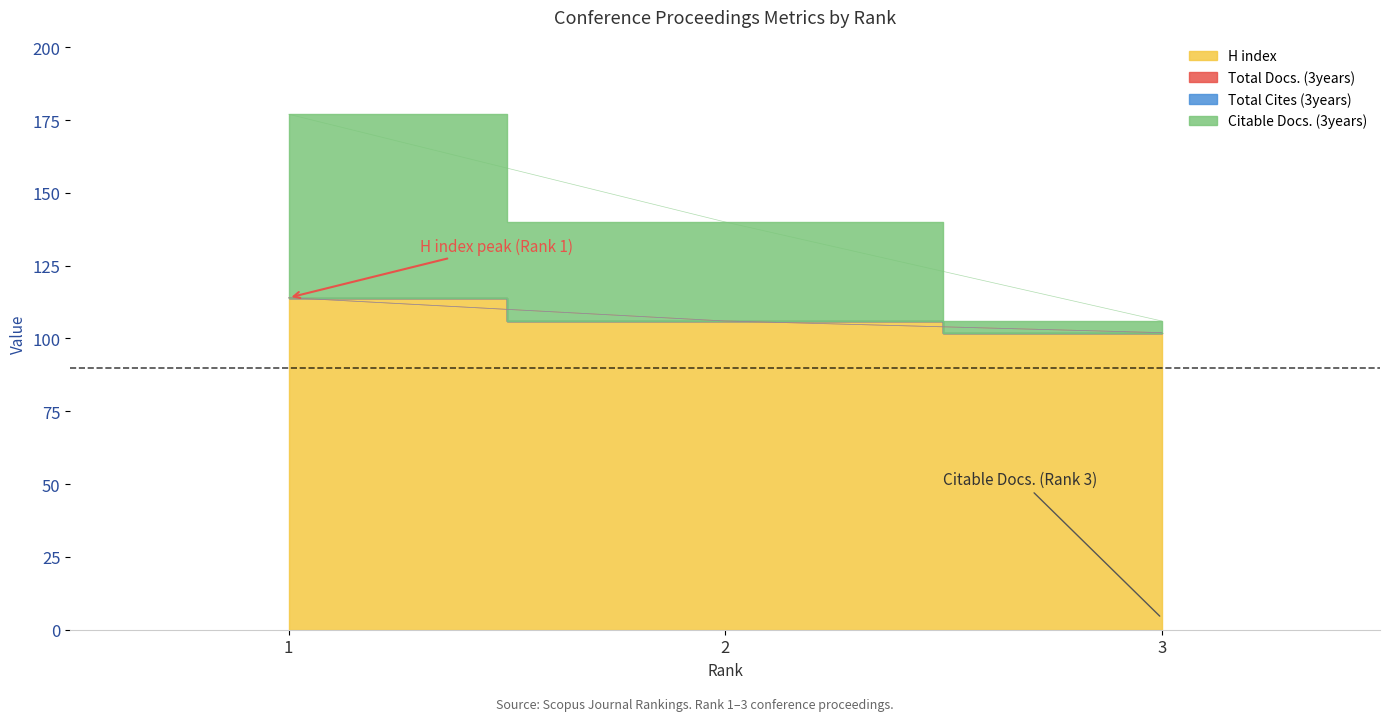

What is the minimum value for H index?

102